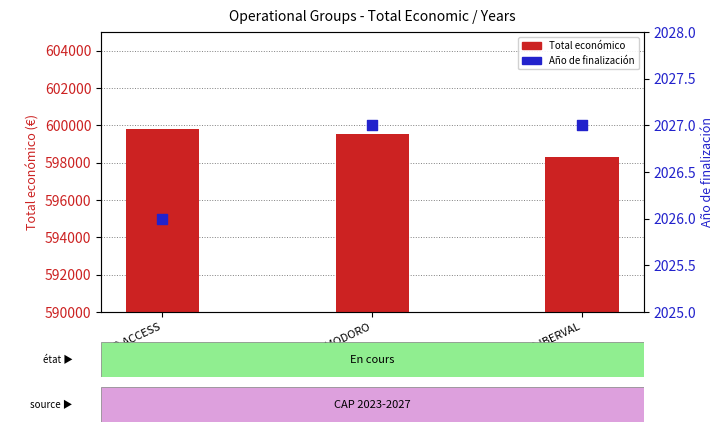

Which series has the widest spread of Y values?

Total económico